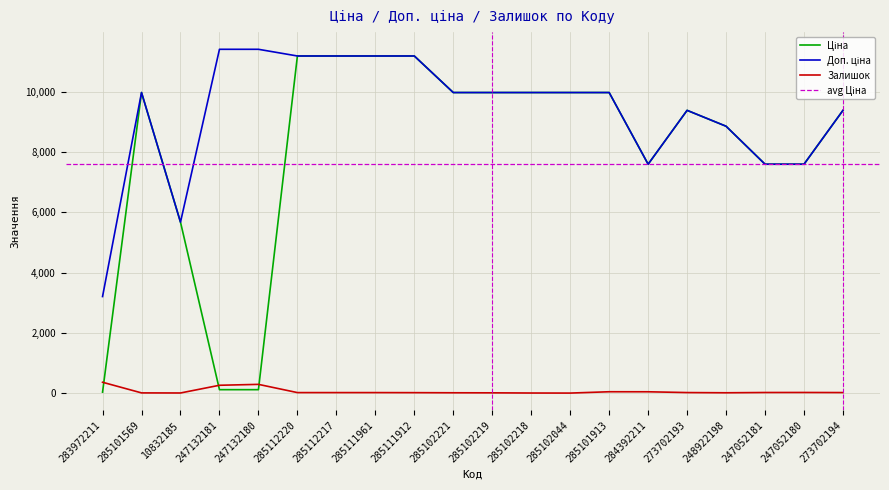

List the labels in order of Ціна value, smallest first.

283972211, 247132181, 247132180, 10832185, 284392211, 247052181, 247052180, 248922198, 273702193, 273702194, 285101569, 285102221, 285102219, 285102218, 285102044, 285101913, 285112220, 285112217, 285111961, 285111912